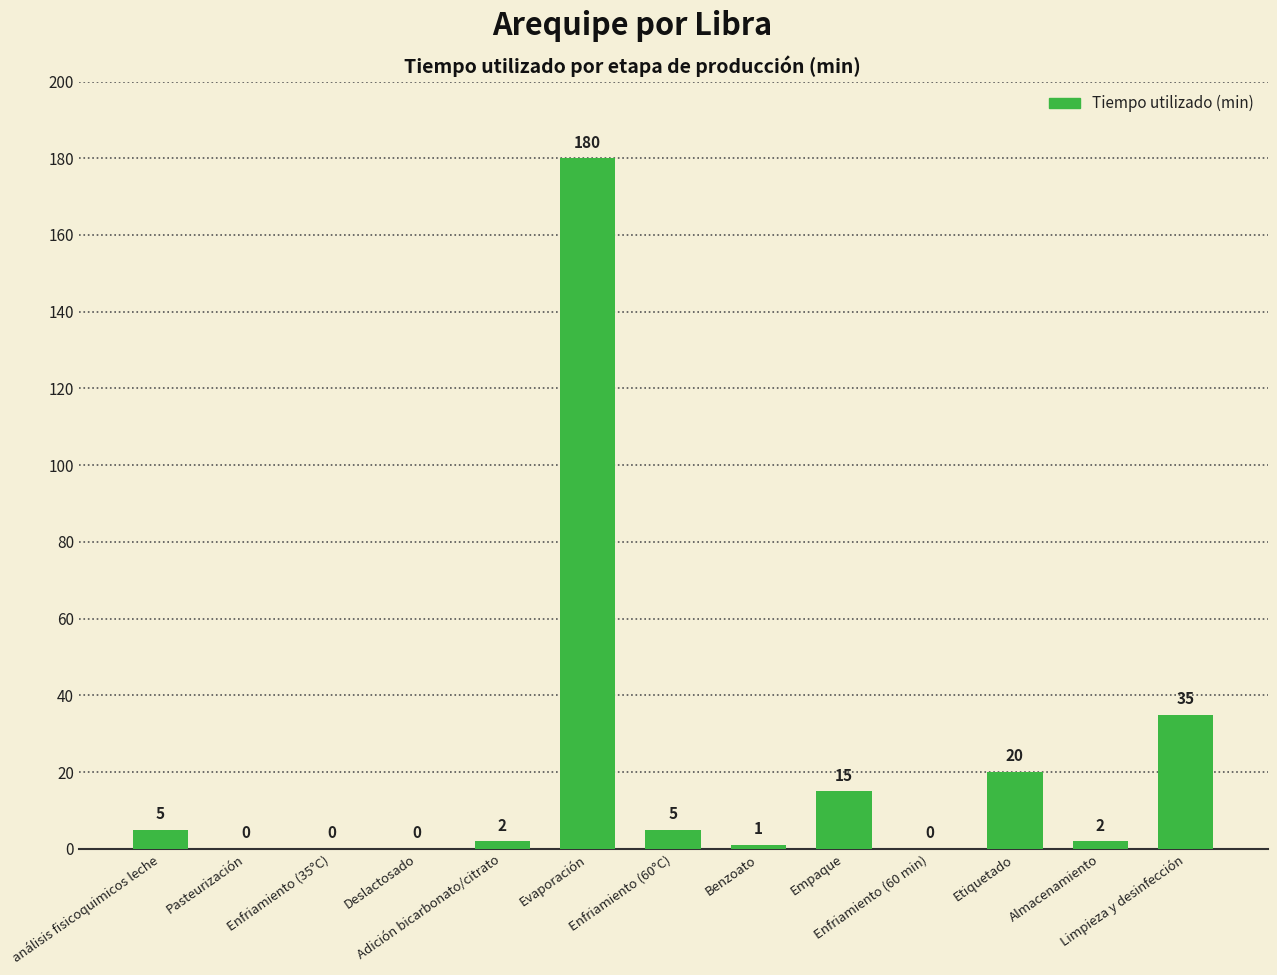

What is the greatest value displayed?

180